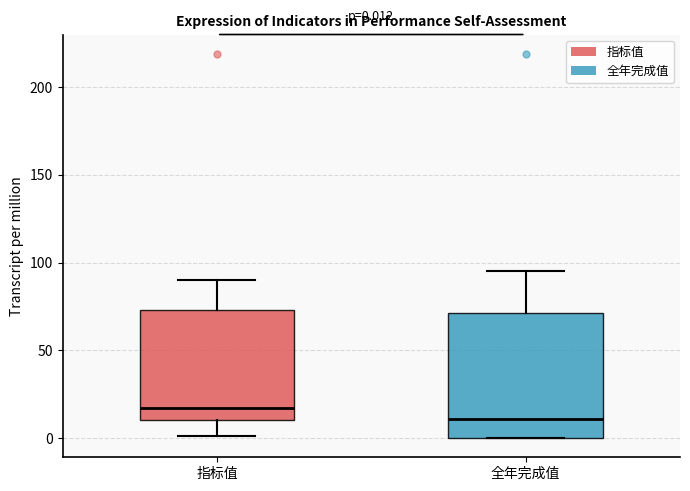

Which box's median line is the lowest?

全年完成值